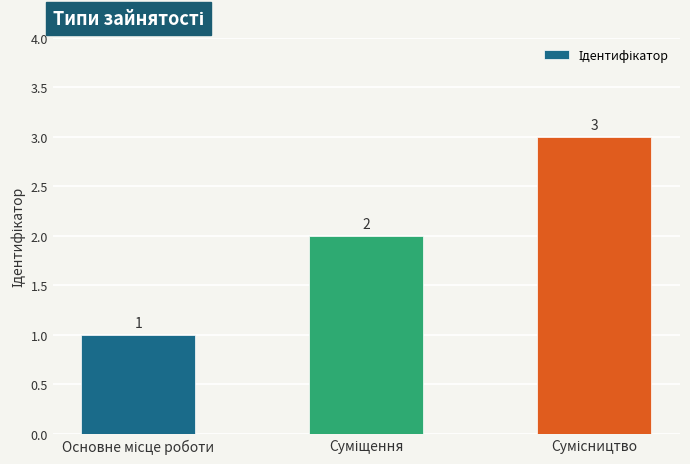

What is the value of the 3rd bar from the left?

3